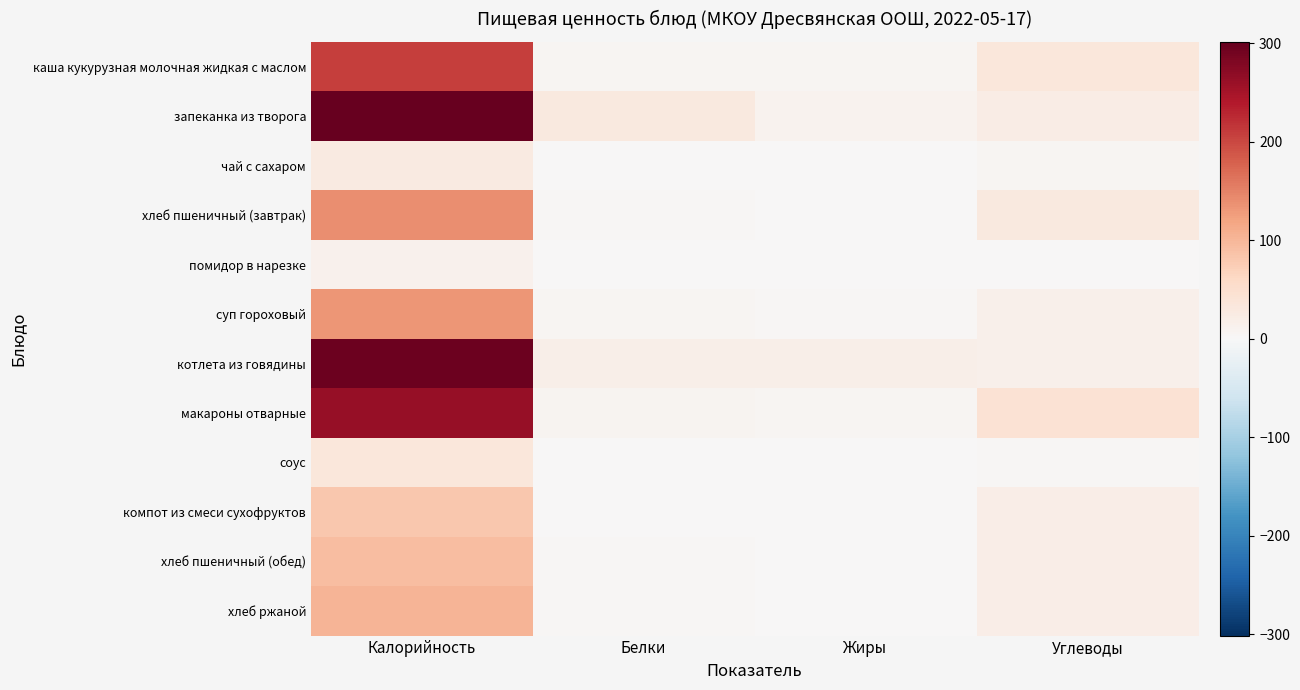

Rank the series by their maximum value, from highest to lowest.

запеканка из творога, котлета из говядины, макароны отварные, каша кукурузная молочная жидкая с маслом, хлеб пшеничный (завтрак), суп гороховый, хлеб ржаной, хлеб пшеничный (обед), компот из смеси сухофруктов, соус, чай с сахаром, помидор в нарезке